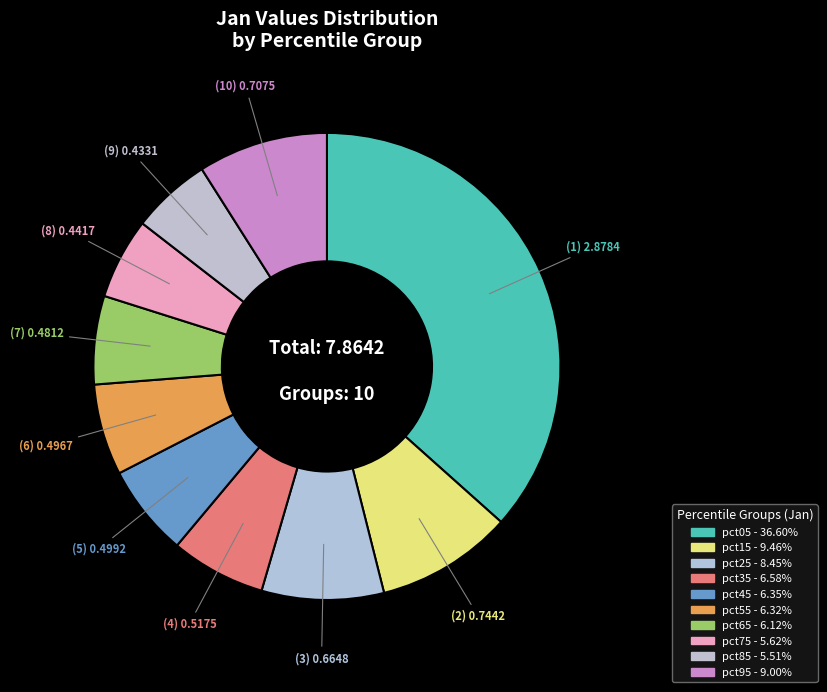

What is the total percentage of pct85 and pct95?

14.5%